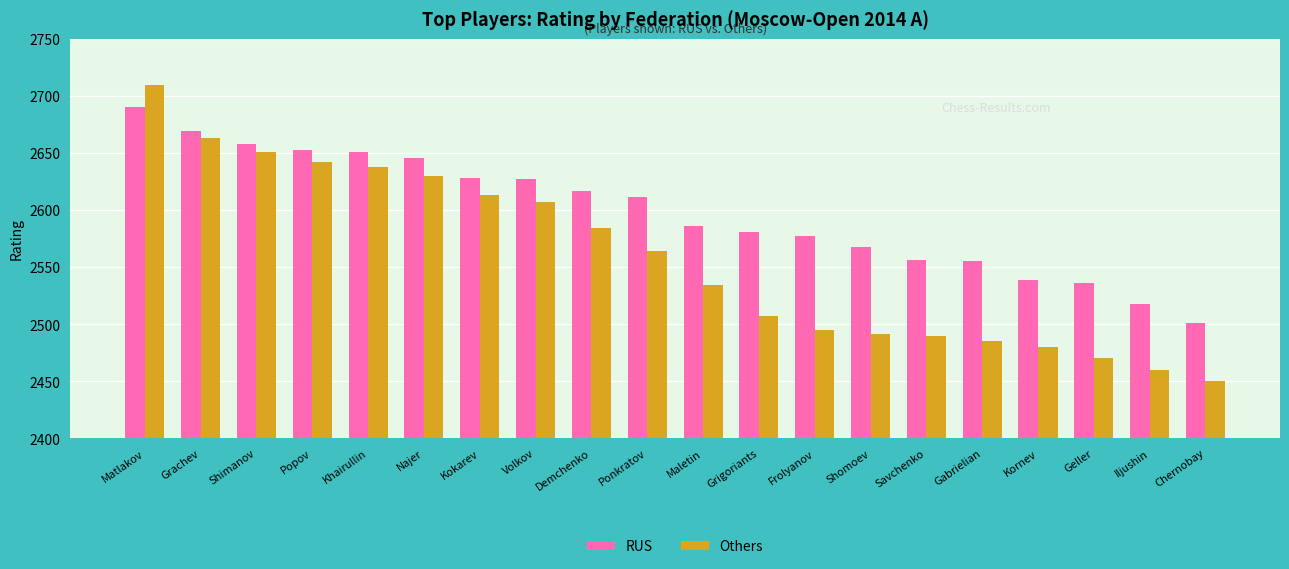

What is the total value across all series at Matlakov?

5400